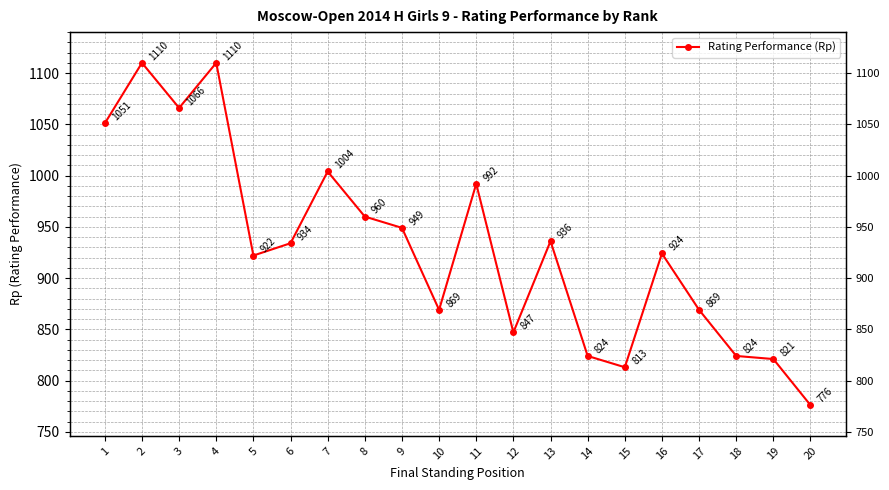

What is the change in value from 3 to 4?

+44